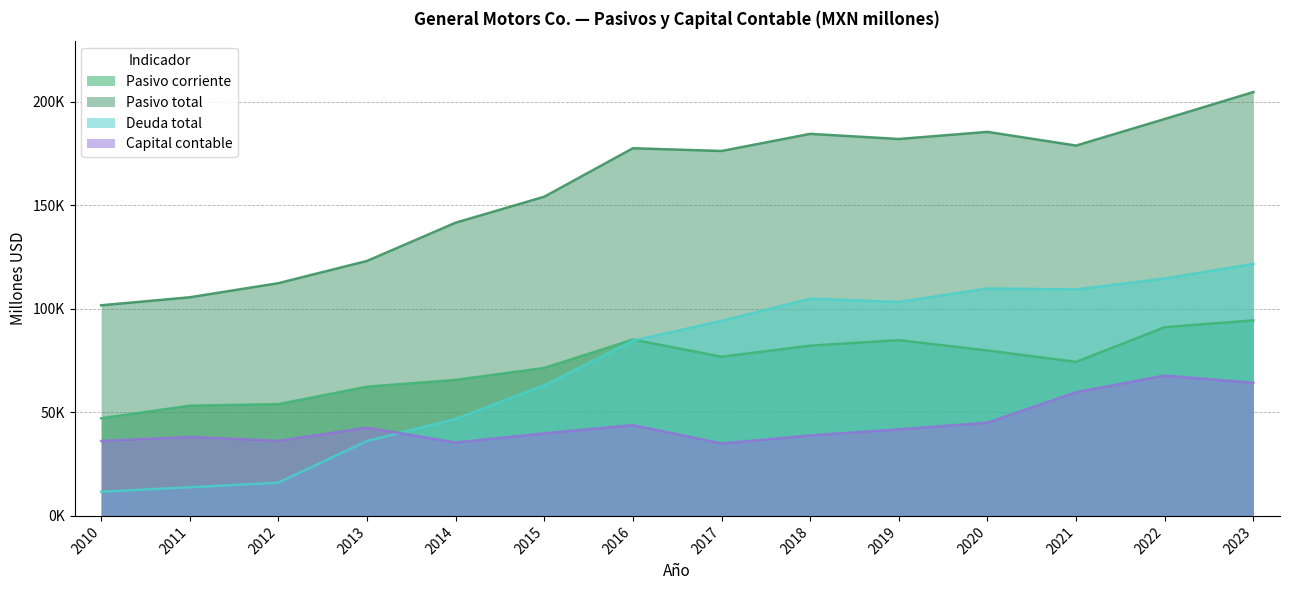

Which series has the largest range (max minus min)?

Deuda total